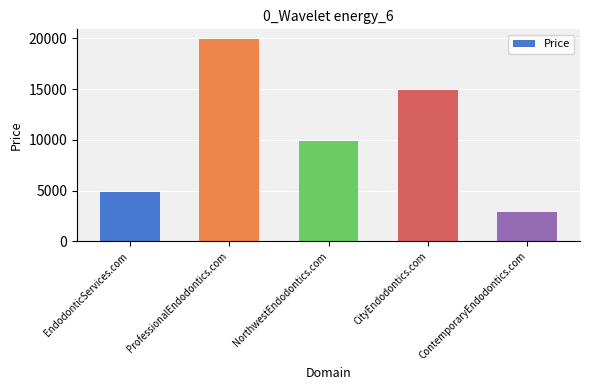

At which label is the value closest to 11388?

NorthwestEndodontics.com